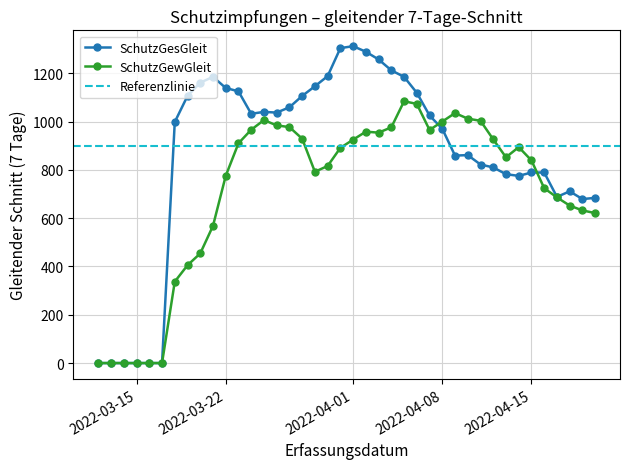

True or false: SchutzGesGleit has more than 0 interior local peaks.

True